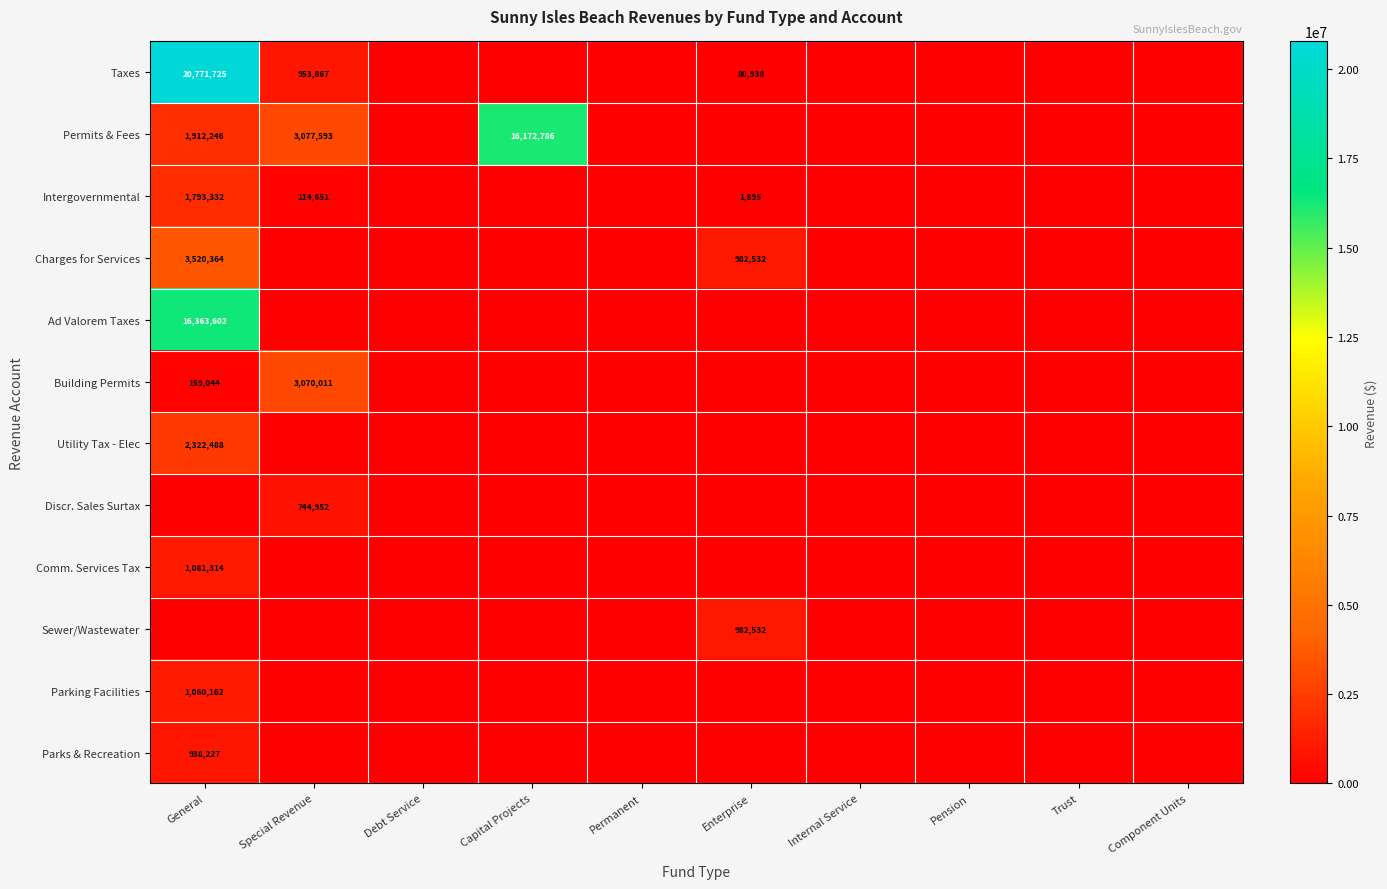

Which category has the lowest value across all series?

Debt Service